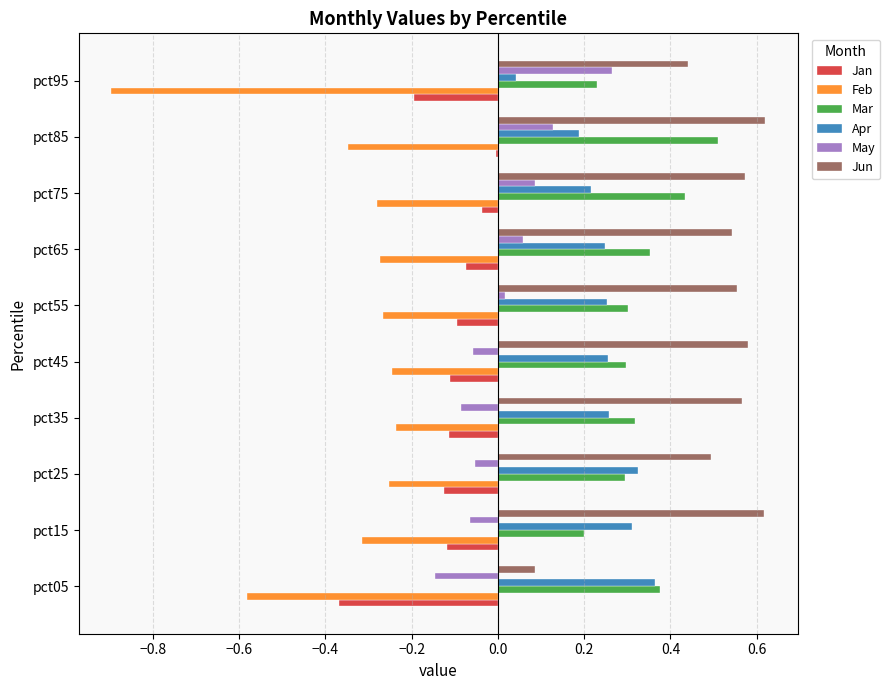

What are all the series names shown in the legend?

Jan, Feb, Mar, Apr, May, Jun